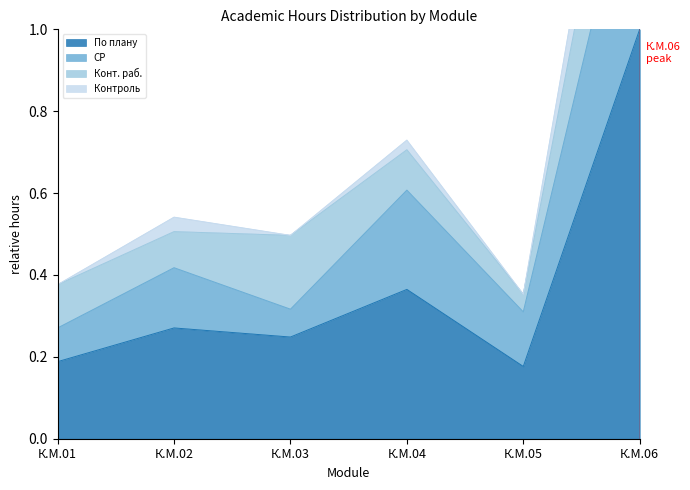

At which category does По плану reach its first local peak?

К.М.02